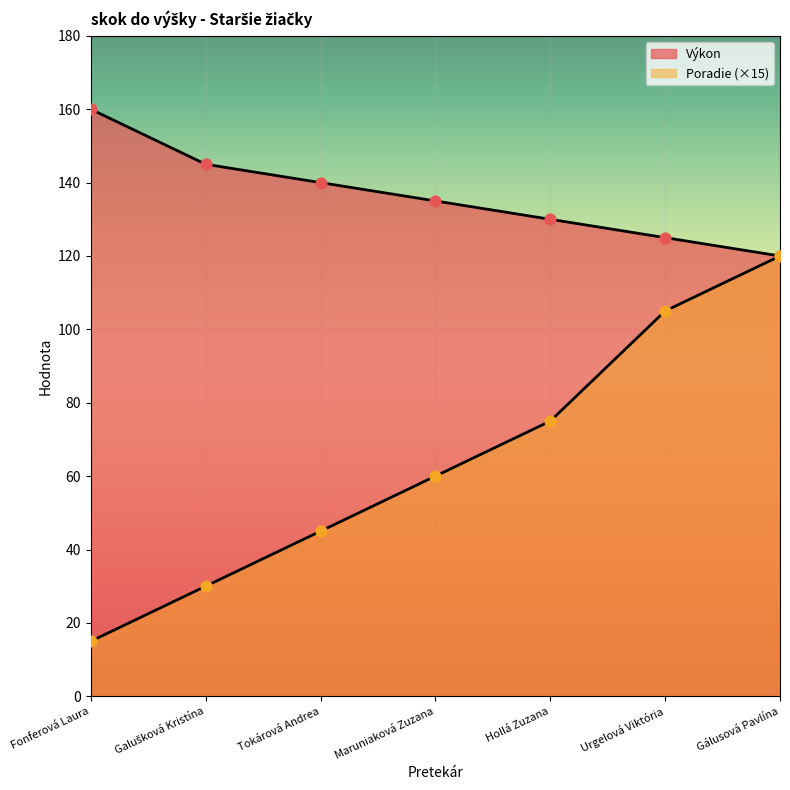

At which category is the sum across all series the highest?

Gálusová Pavlína